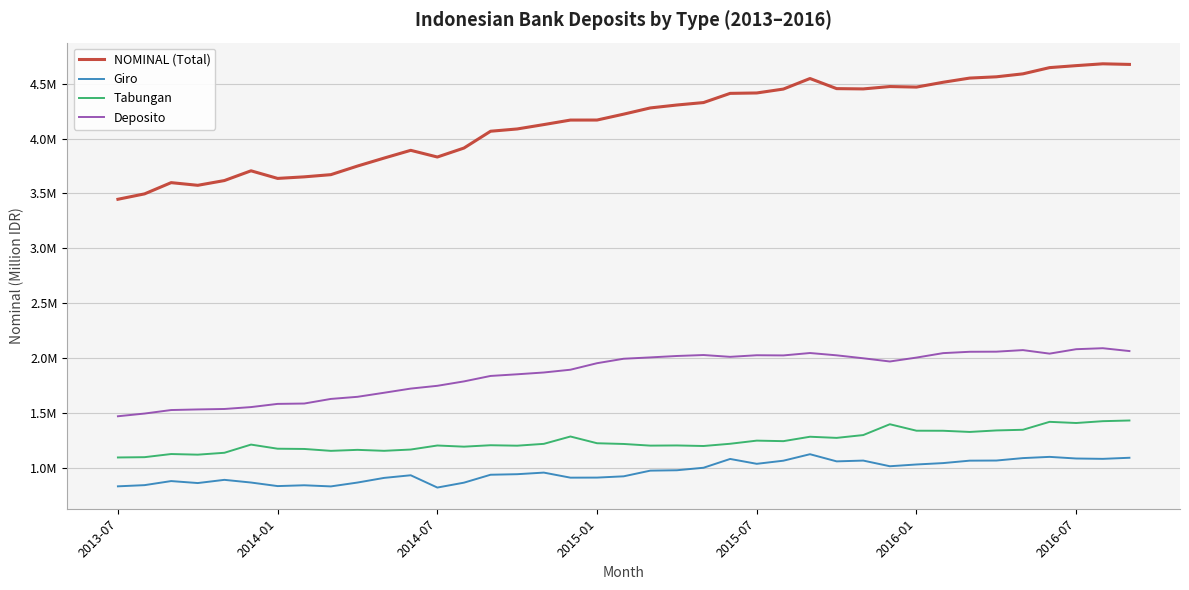

Is this an area chart (filled region under the line)?

No